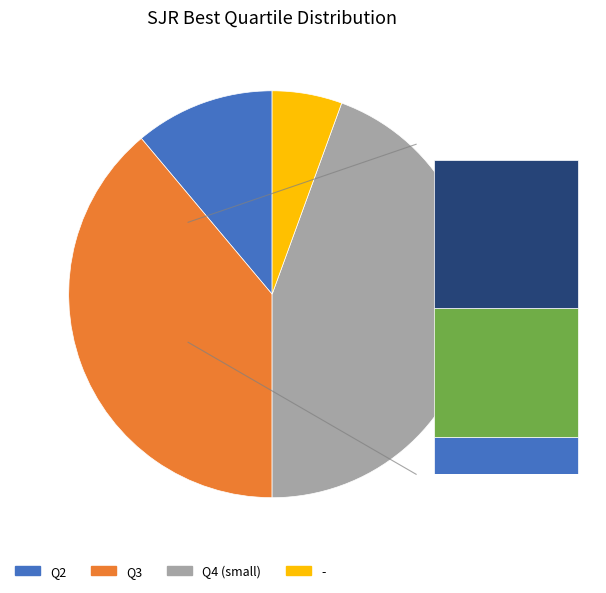

True or false: Q2 accounts for 11% of the total.

True